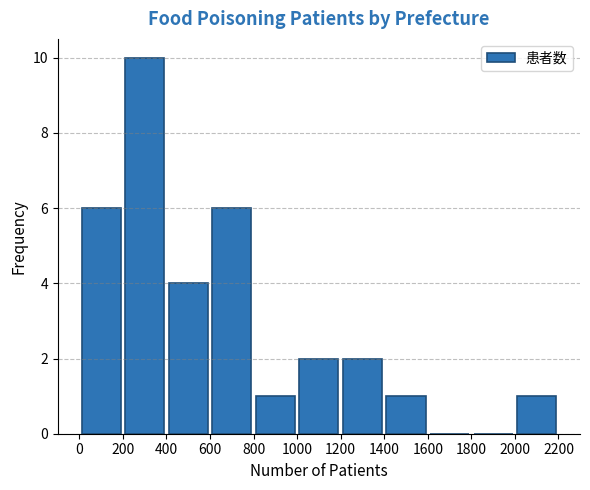

Reading left to right, transcribe this chart: for each bar, give the range it covers on the x-axis and its height. The values are not printed on the chart, so give them approximately, as read against the axis.

0 to 200: 6
200 to 400: 10
400 to 600: 4
600 to 800: 6
800 to 1000: 1
1000 to 1200: 2
1200 to 1400: 2
1400 to 1600: 1
1600 to 1800: 0
1800 to 2000: 0
2000 to 2200: 1